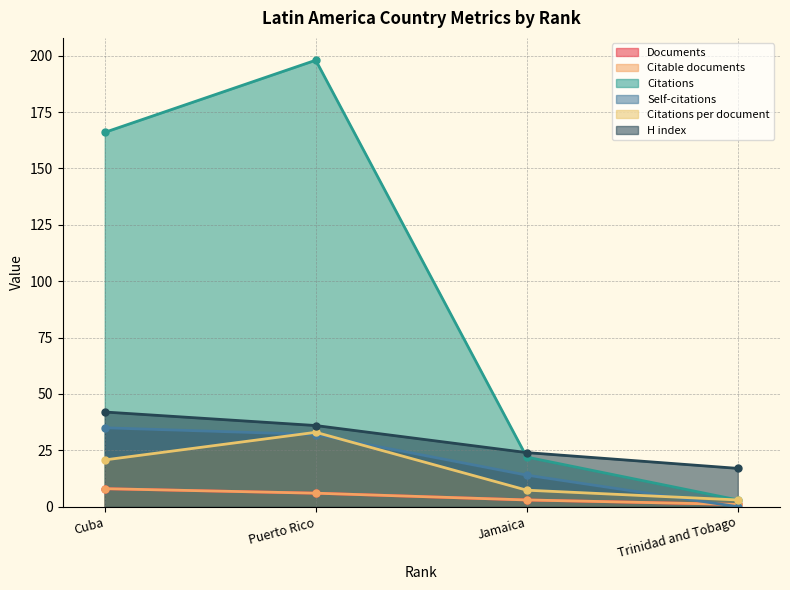

At which label is Self-citations closest to 17?

Jamaica